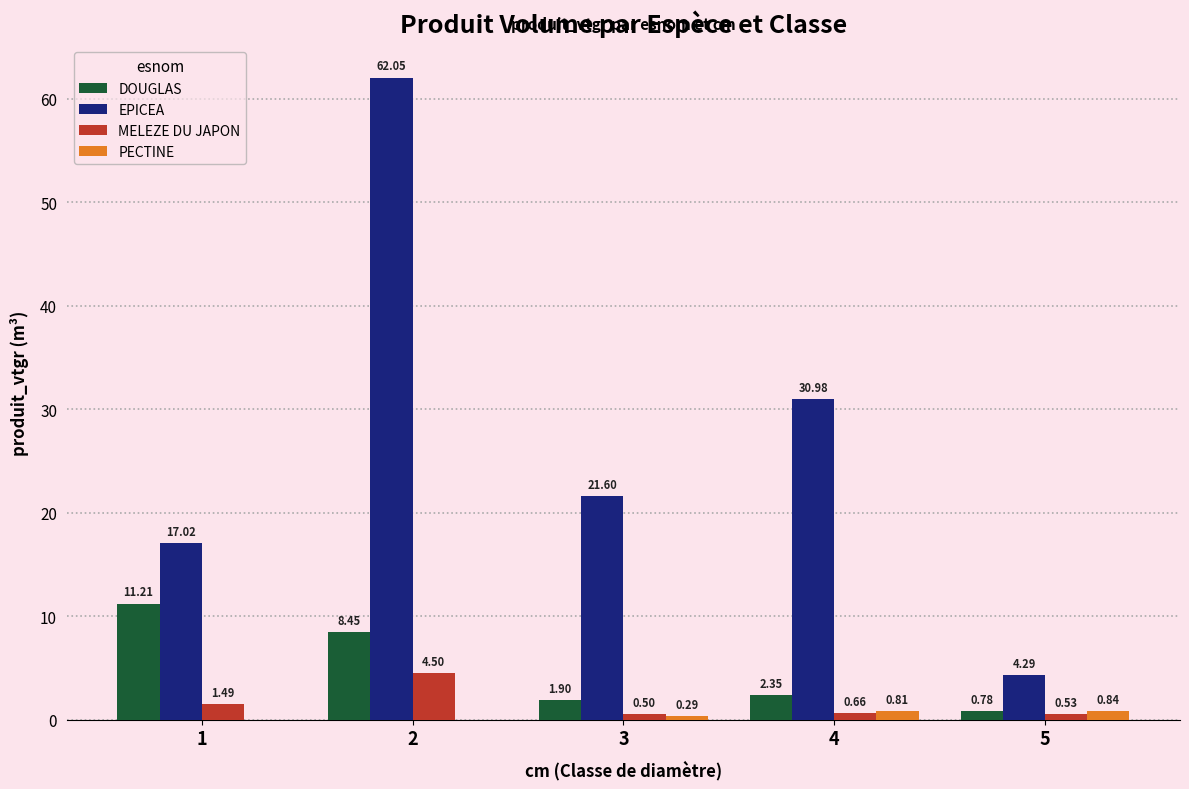

How many groups of bars are there?

5